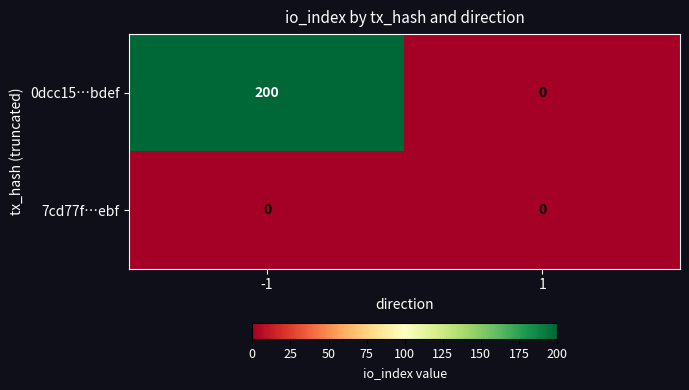

What is the greatest value displayed?

200